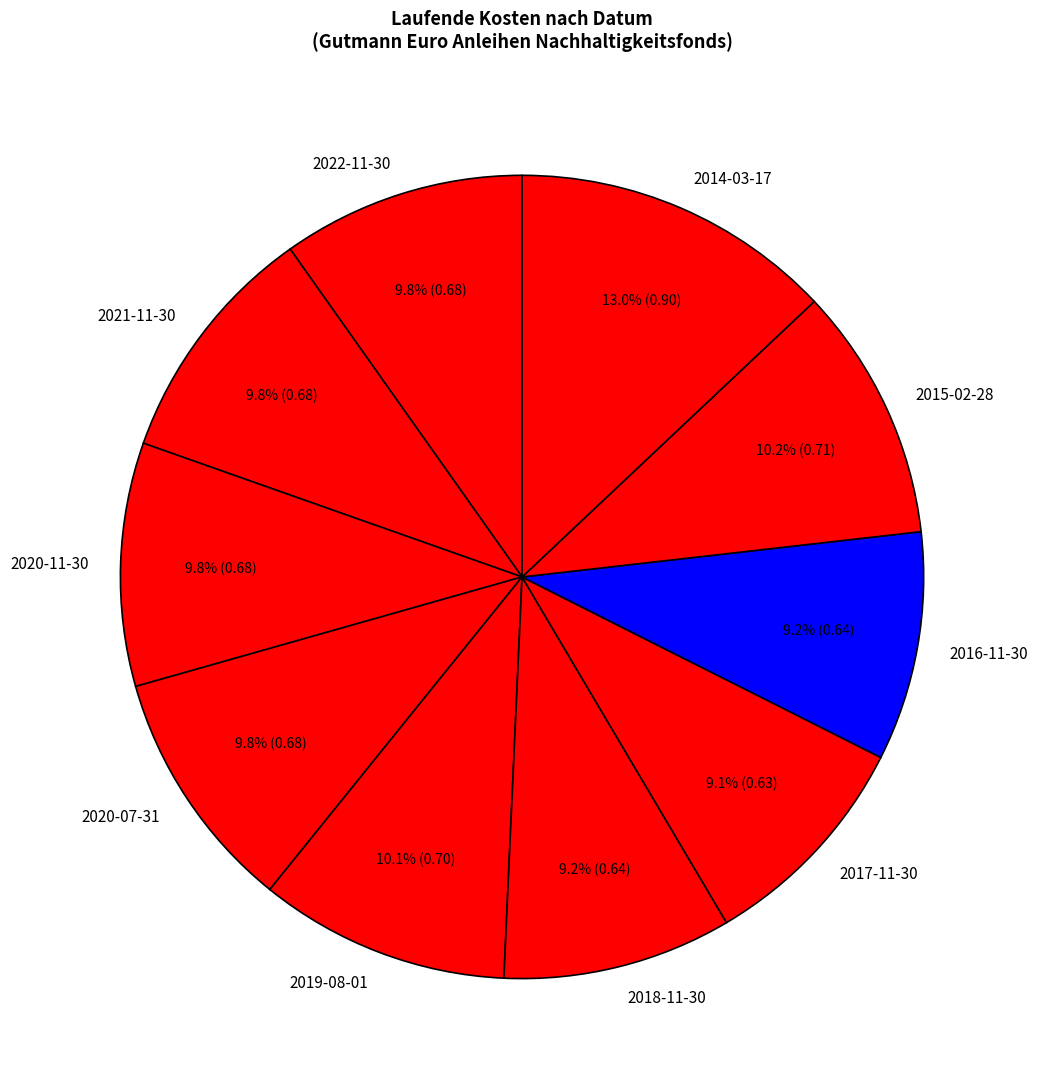

Is the sum of 2020-11-30 and 2014-03-17 greater than half?

No